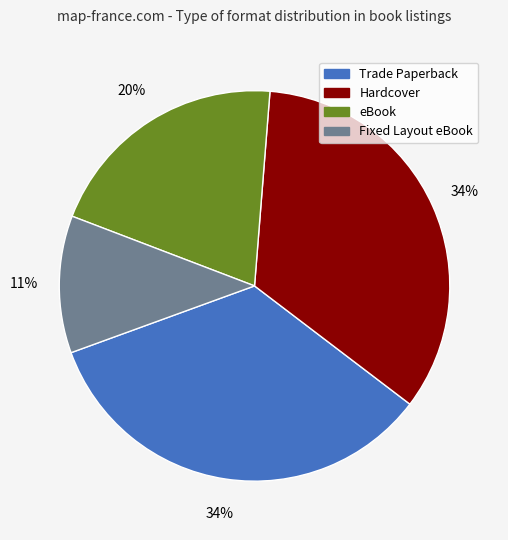

To the nearest percent, what is the average slice percentage?

25%